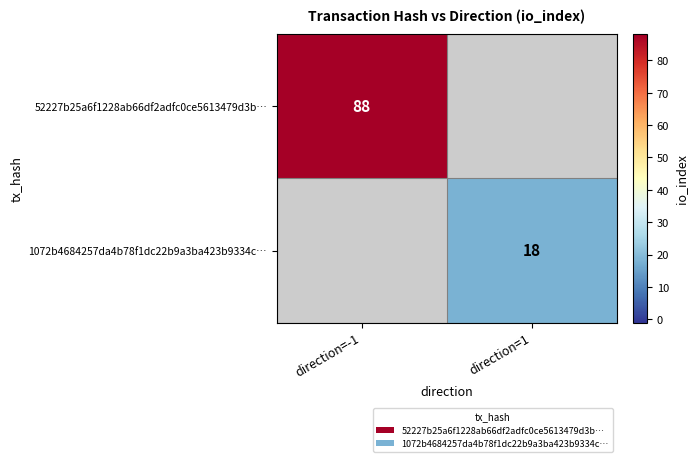

True or false: 1072b4684257da4b78f1dc22b9a3ba423b9334c… has a value of 18 at direction=1.

True